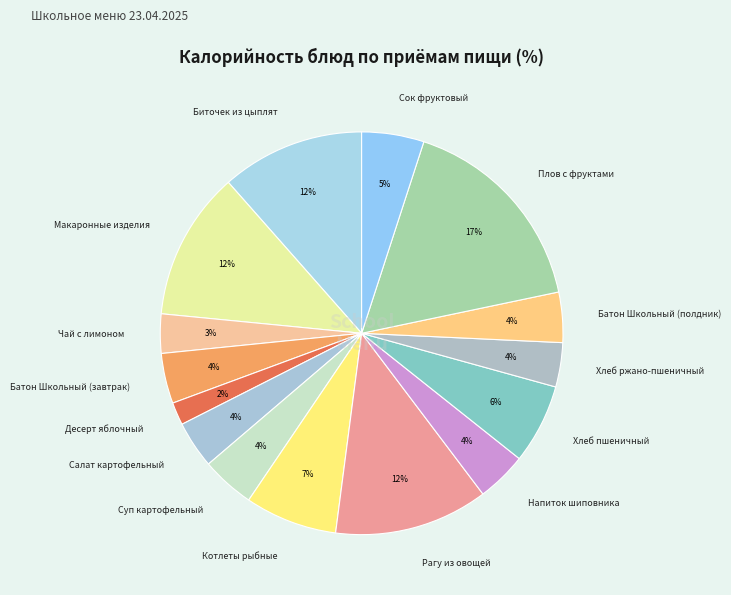

What percentage is the Рагу из овощей slice, to the nearest percent?

12%